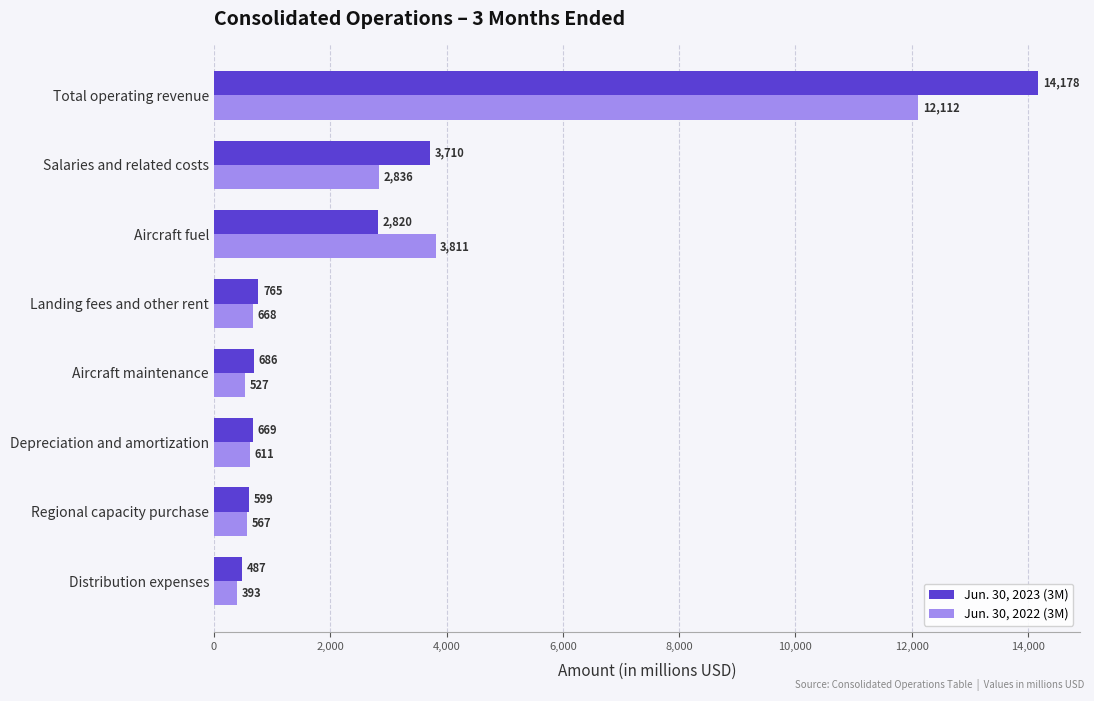

What is the difference between the maximum and second lowest values in the Jun. 30, 2023 (3M) series?

13579